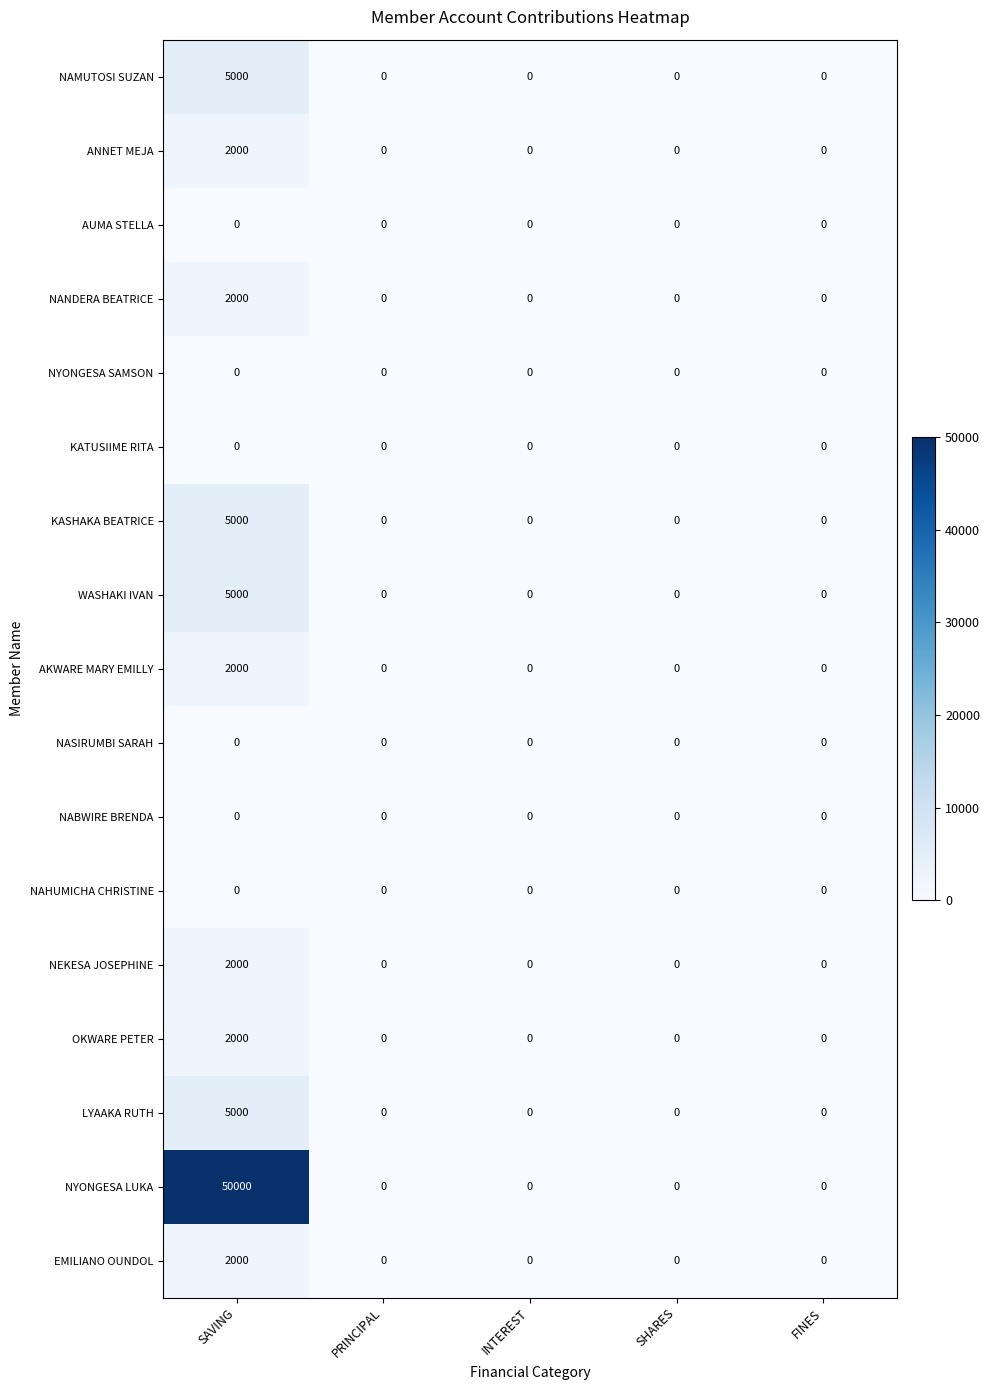

Which series has the widest spread of values?

NYONGESA LUKA